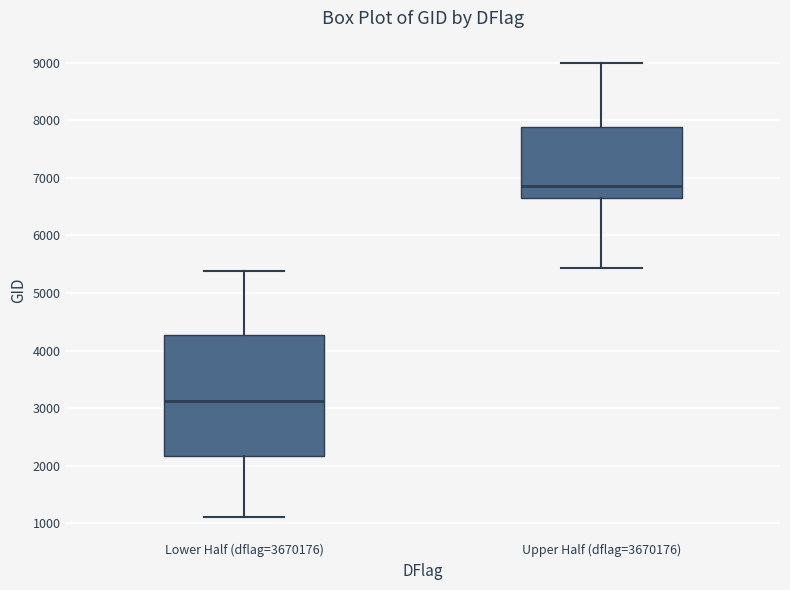

Comparing the boxes themselves (not the whiskers), which one is the tallest?

Lower Half (dflag=3670176)